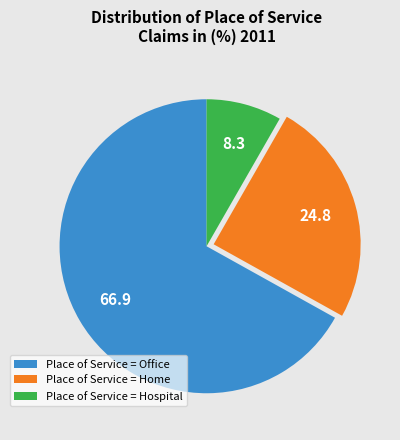

Between Place of Service = Office and Place of Service = Home, which is larger?

Place of Service = Office